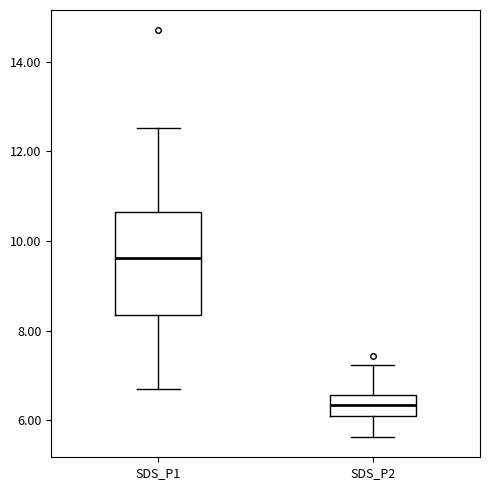

Reading left to right, transcribe this box plot: for each box, give where its median line is, the range the box spans, and where its two whiskers end, as read against the y-axis. The values are not printed on the chart, so give them approximately, as read against the axis.

SDS_P1: median 9.6, box 8.4 to 10.6, whiskers 6.8 to 12.6
SDS_P2: median 6.4, box 6.2 to 6.6, whiskers 5.6 to 7.2